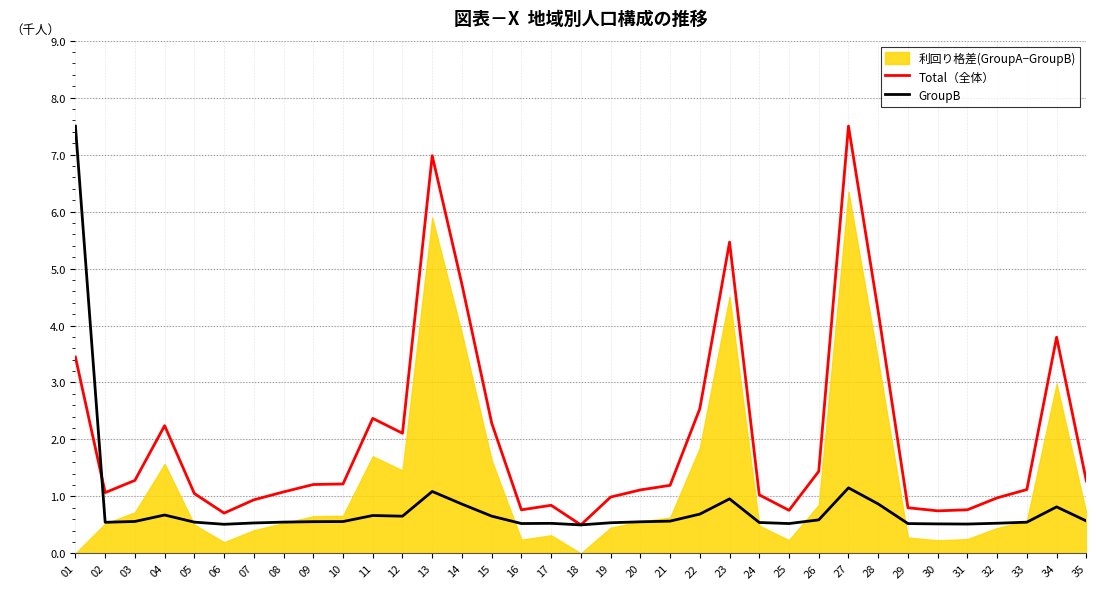

True or false: Total（全体） and GroupB intersect in this chart.

True